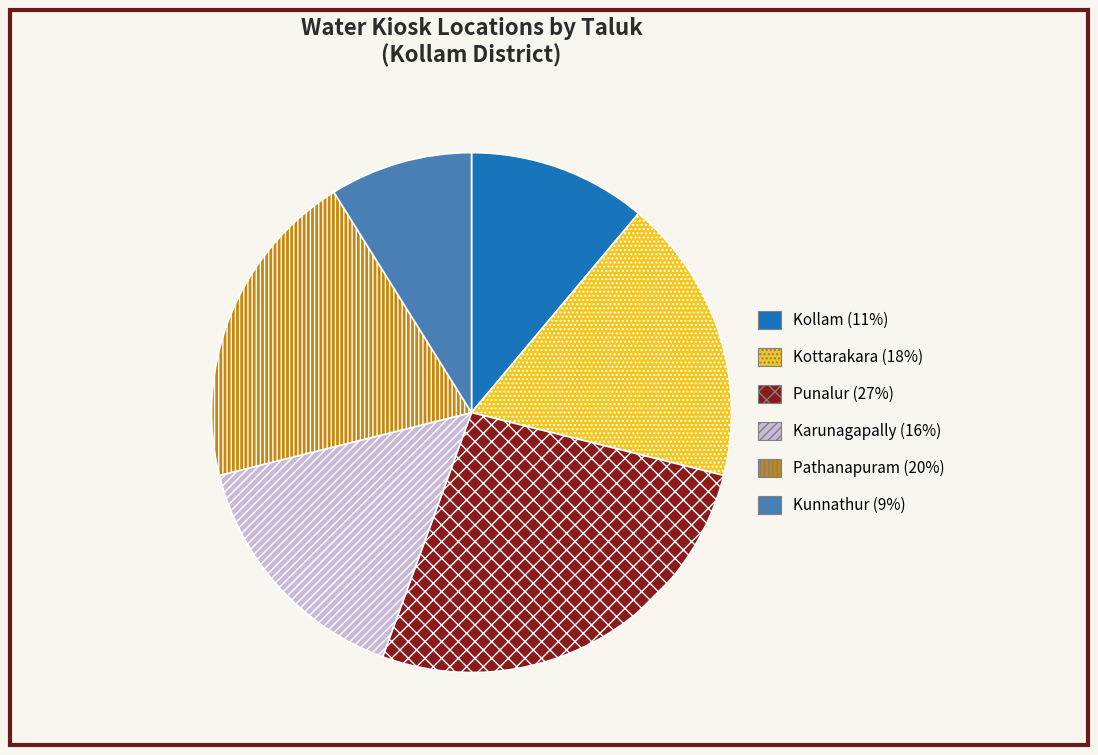

Is there a majority slice in this chart?

No